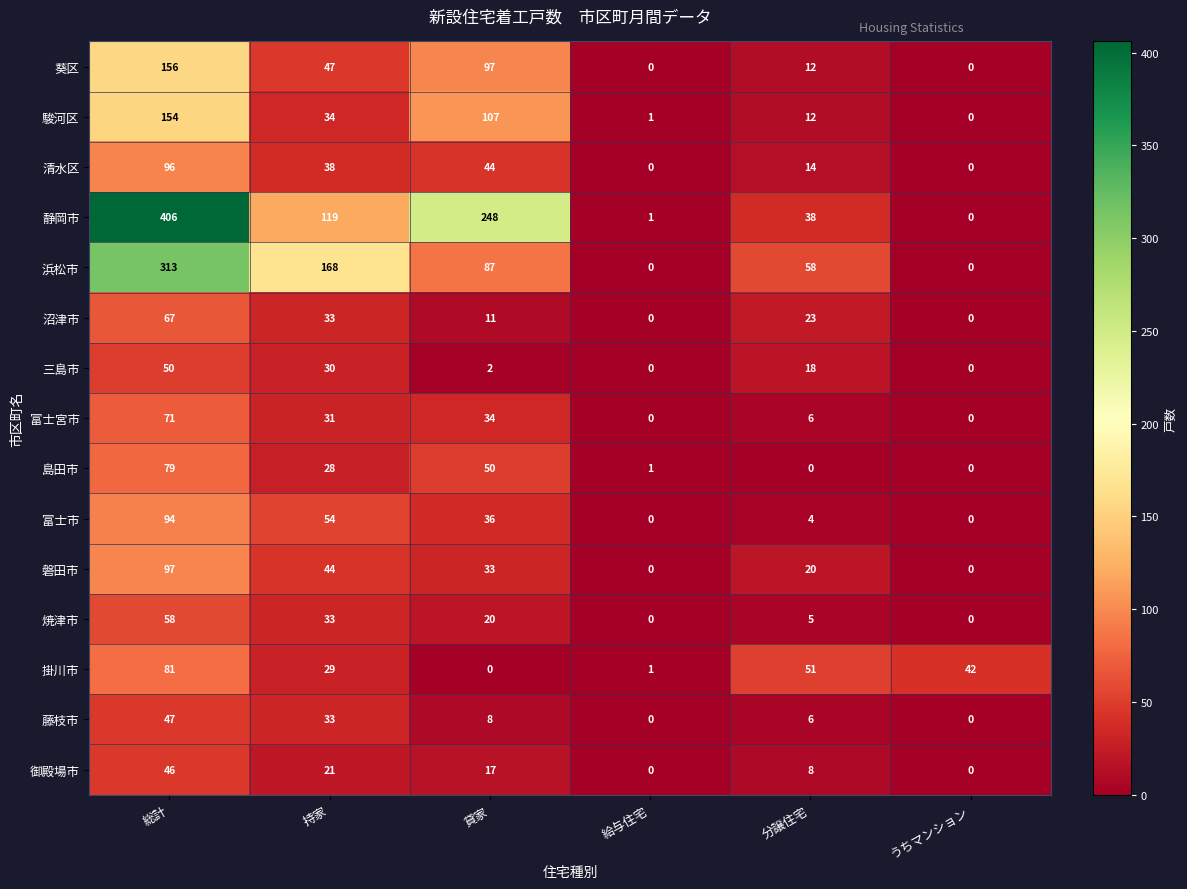

What is the difference between the highest and lowest values at 分譲住宅?

58